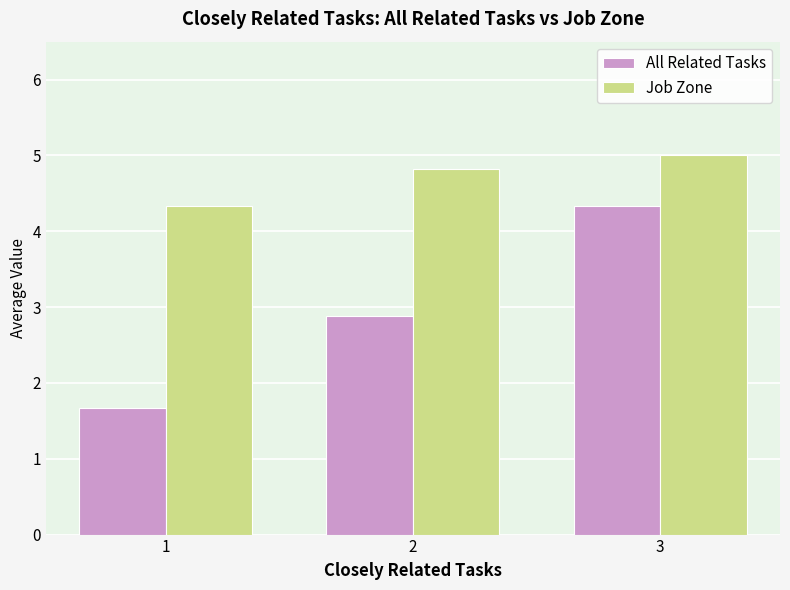

What is the difference between the second highest and minimum values in the Job Zone series?

0.5